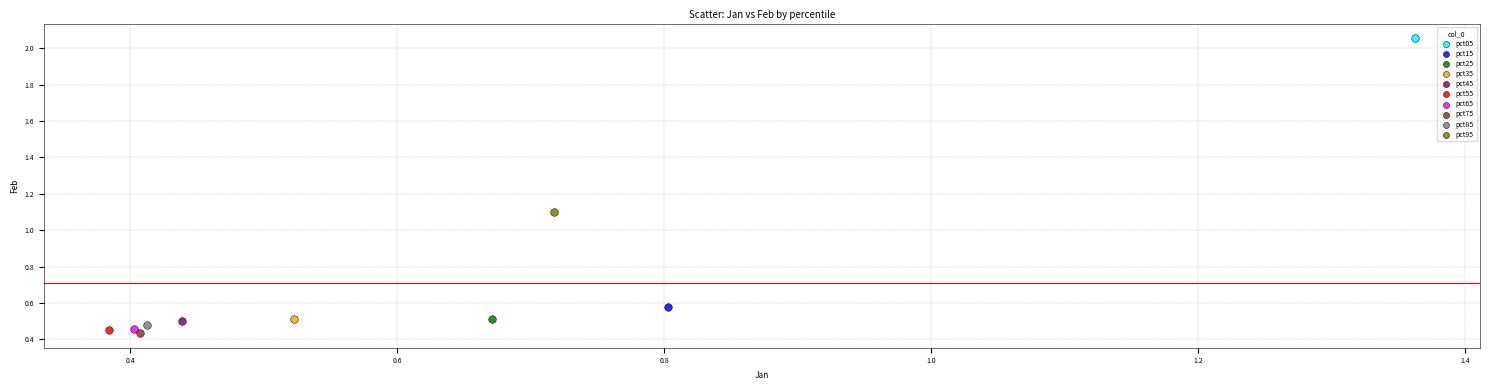

Which series contains the lowest Y value?

pct75